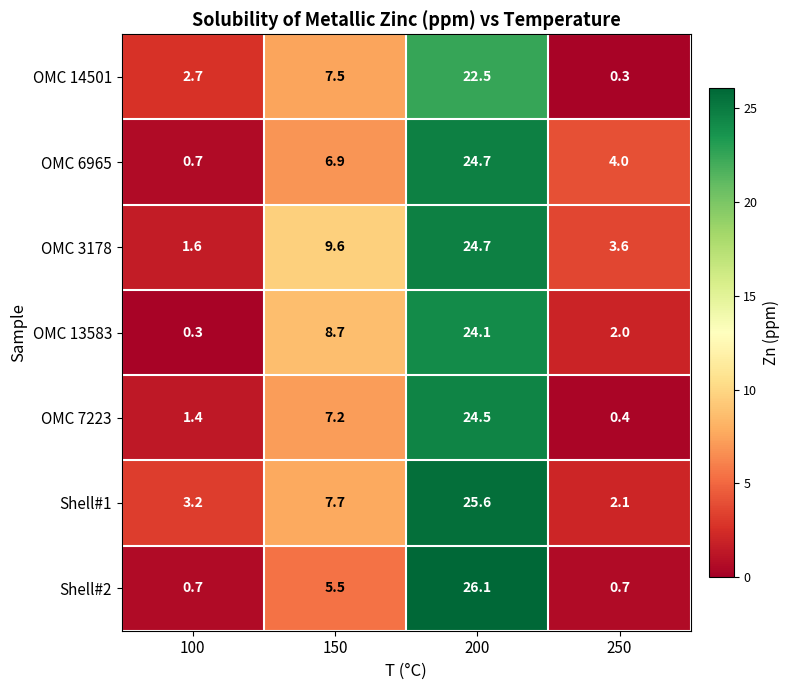

What is the sum of all OMC 14501 values?

33.0